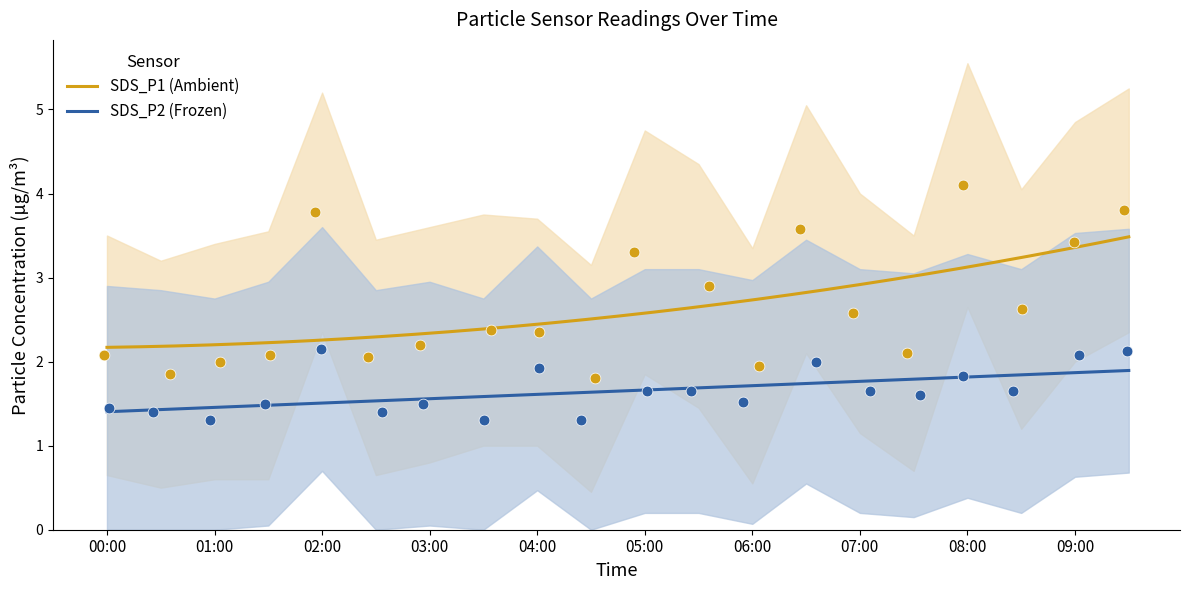

Which series contains the lowest Y value?

SDS_P2